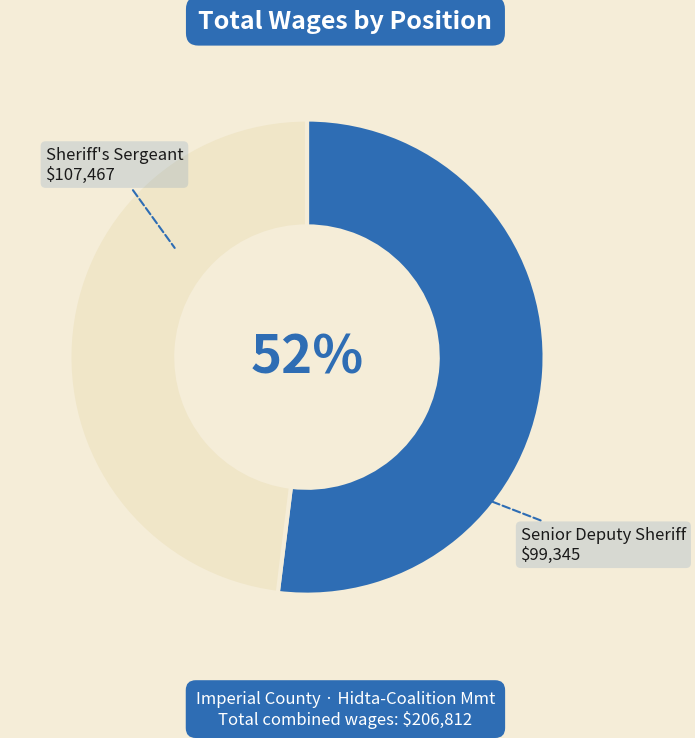

Combined, do Senior Deputy Sheriff and Sheriff's Sergeant account for over 50%?

Yes